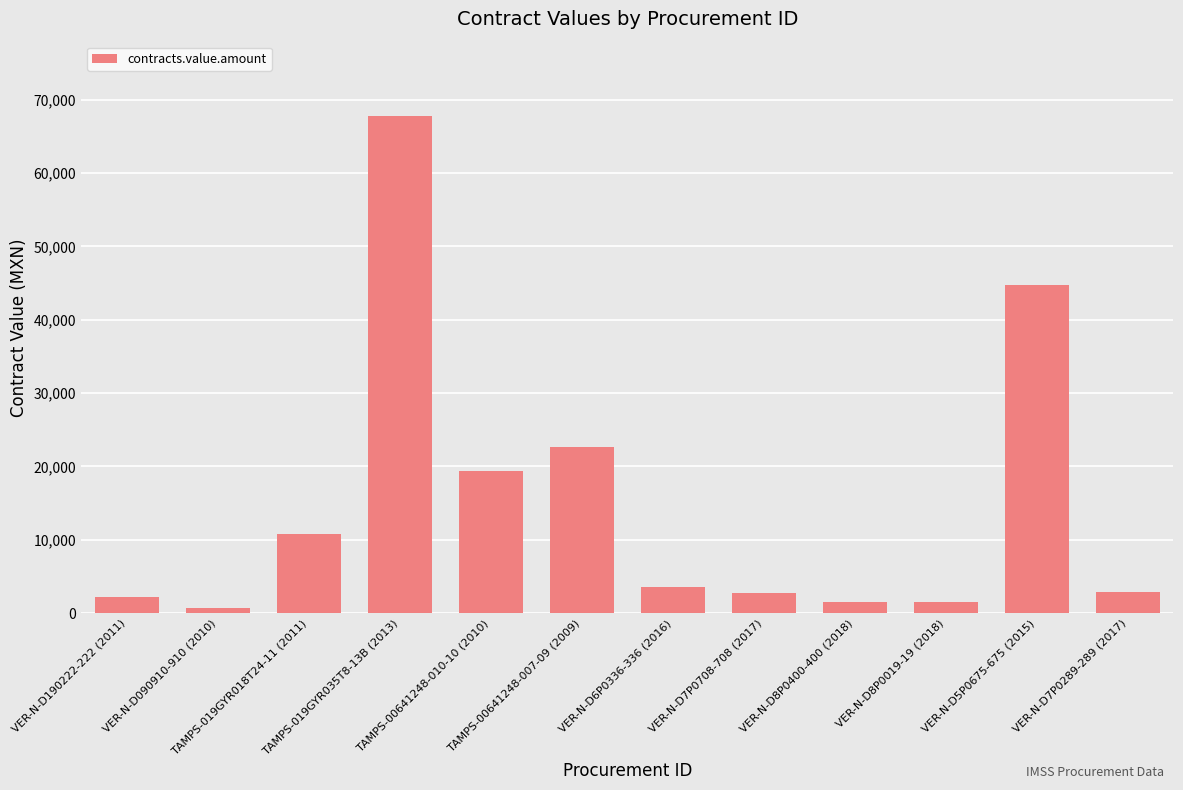

What is the value of the 5th bar from the left?

19323.2